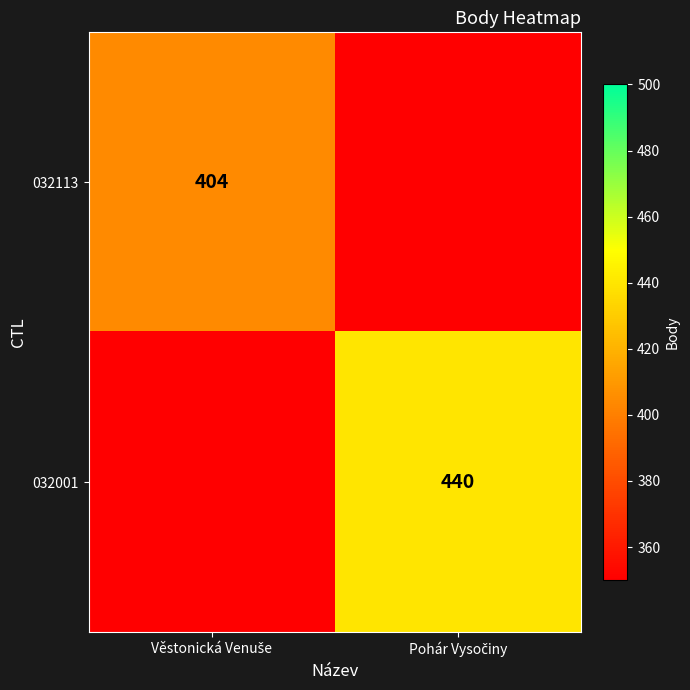

Between Věstonická Venuše and Pohár Vysočiny, which series saw the biggest shift?

032001